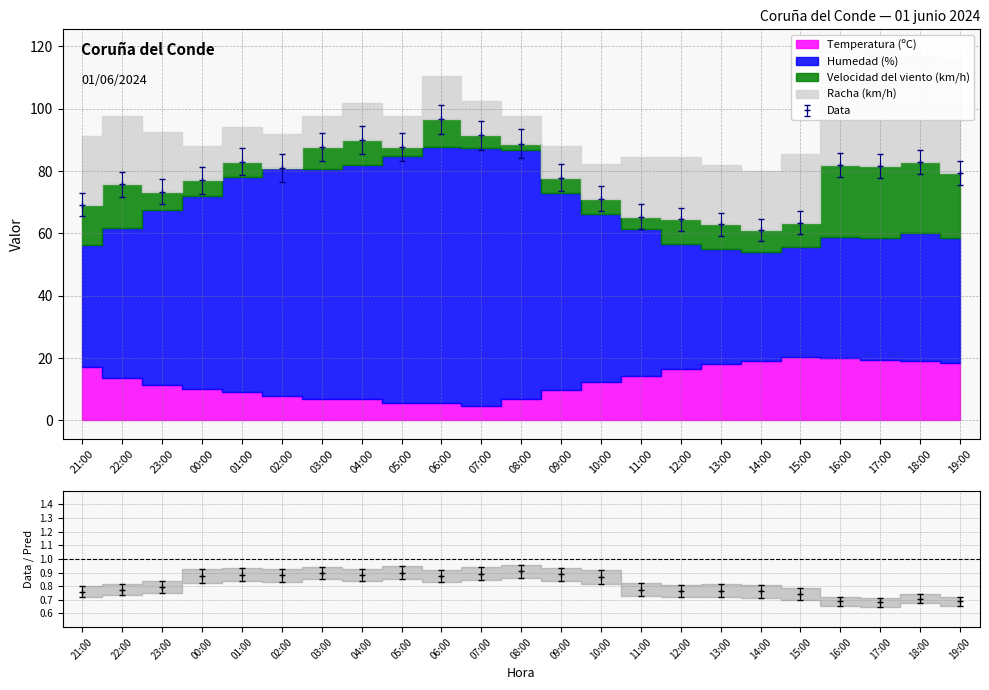

True or false: Humedad (%) and Velocidad del viento (km/h) intersect in this chart.

False